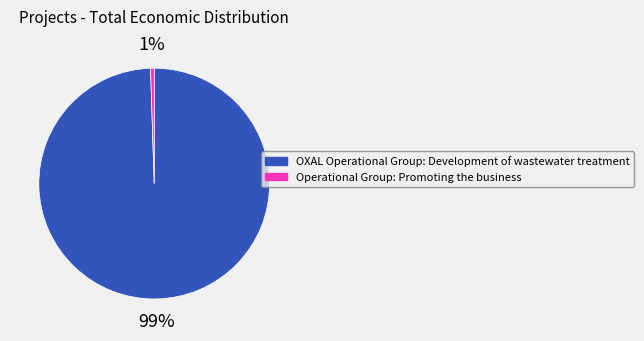

What is the largest slice in the pie chart?

OXAL Operational Group: Development of wastewater treatment